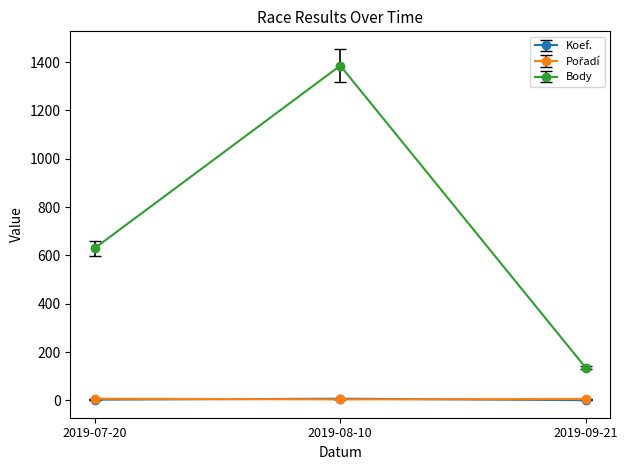

Does the chart display data point markers on the line(s)?

Yes